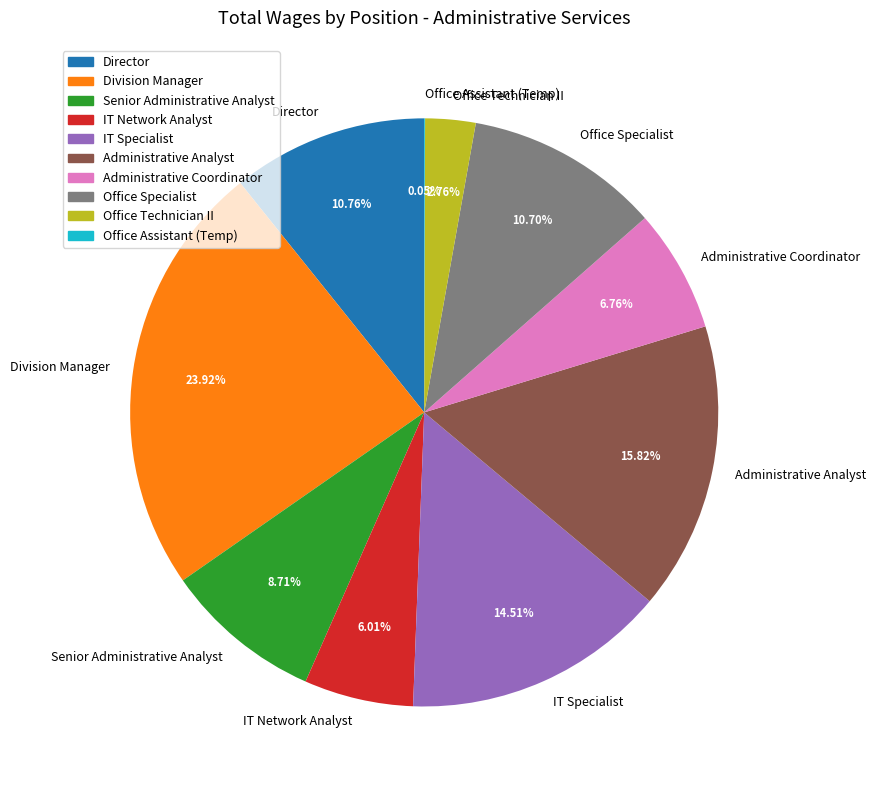

Is the sum of IT Network Analyst and Director greater than half?

No